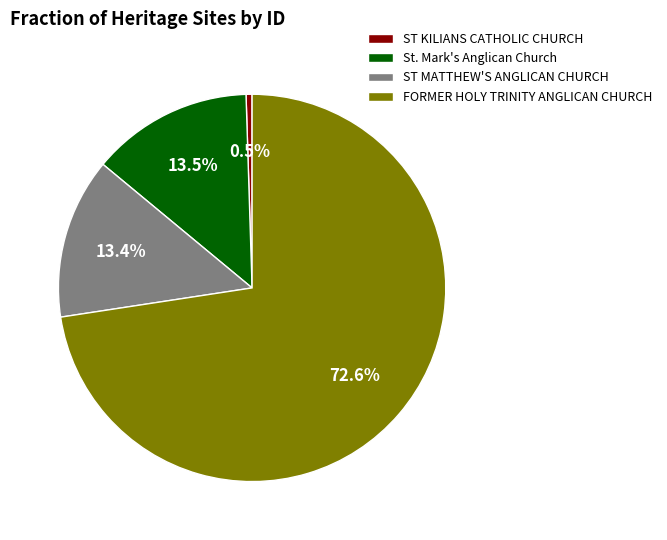

To the nearest percent, what is the average slice percentage?

25%